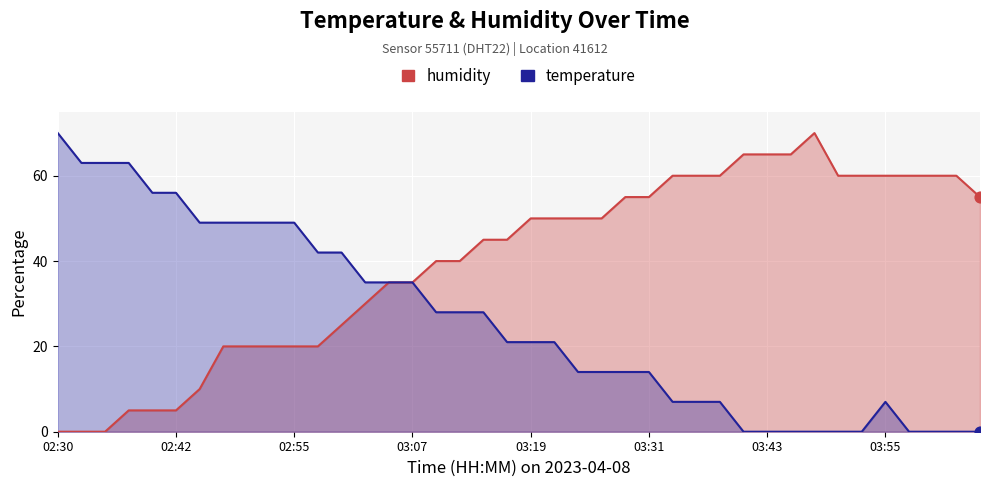

At how many categories does at least one series exceed 64?

5